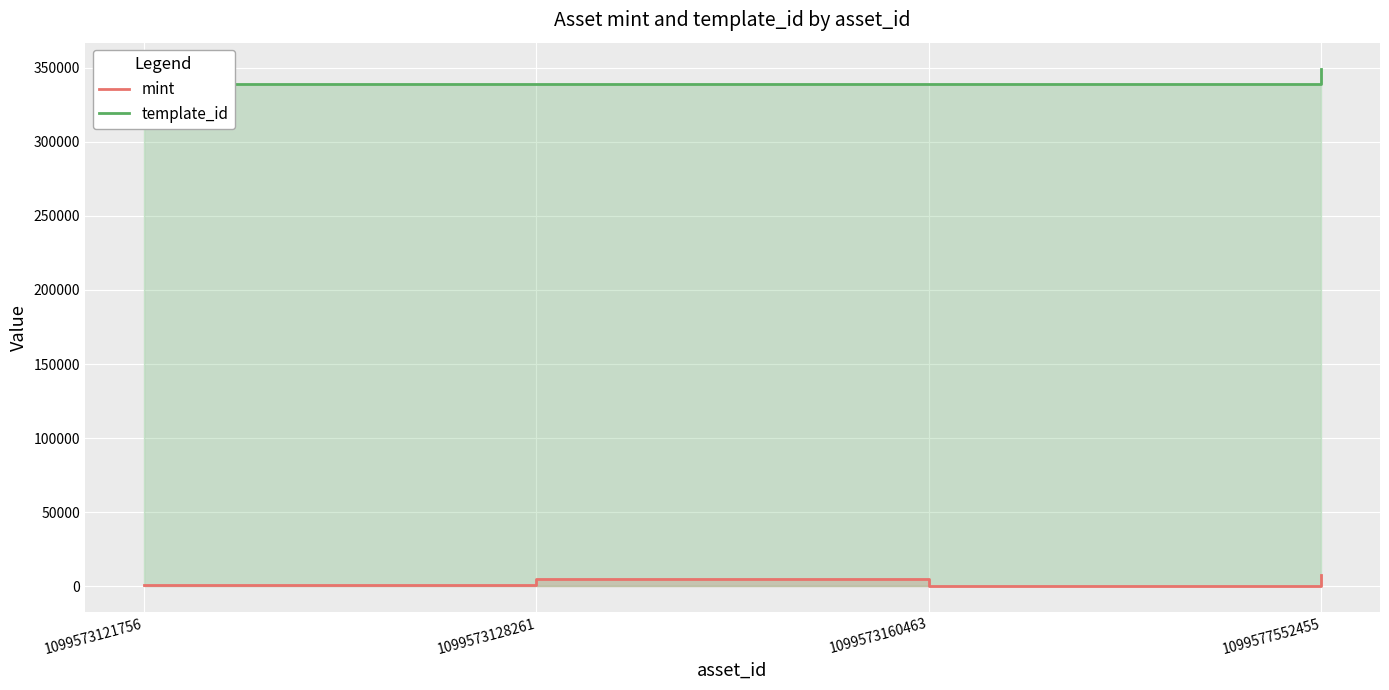

Between 1099573128261 and 1099573160463, which is larger?

1099573128261